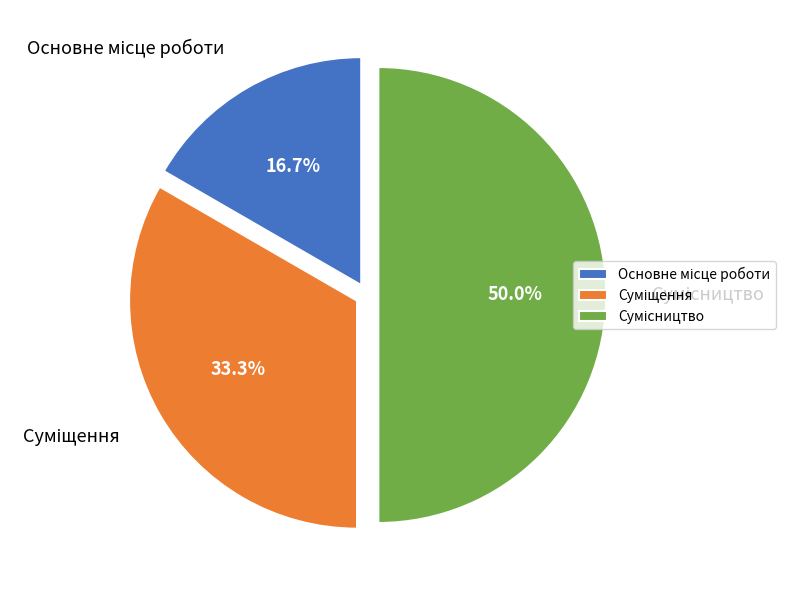

To the nearest percent, what is the difference between the Сумісництво and Основне місце роботи slice percentages?

33%